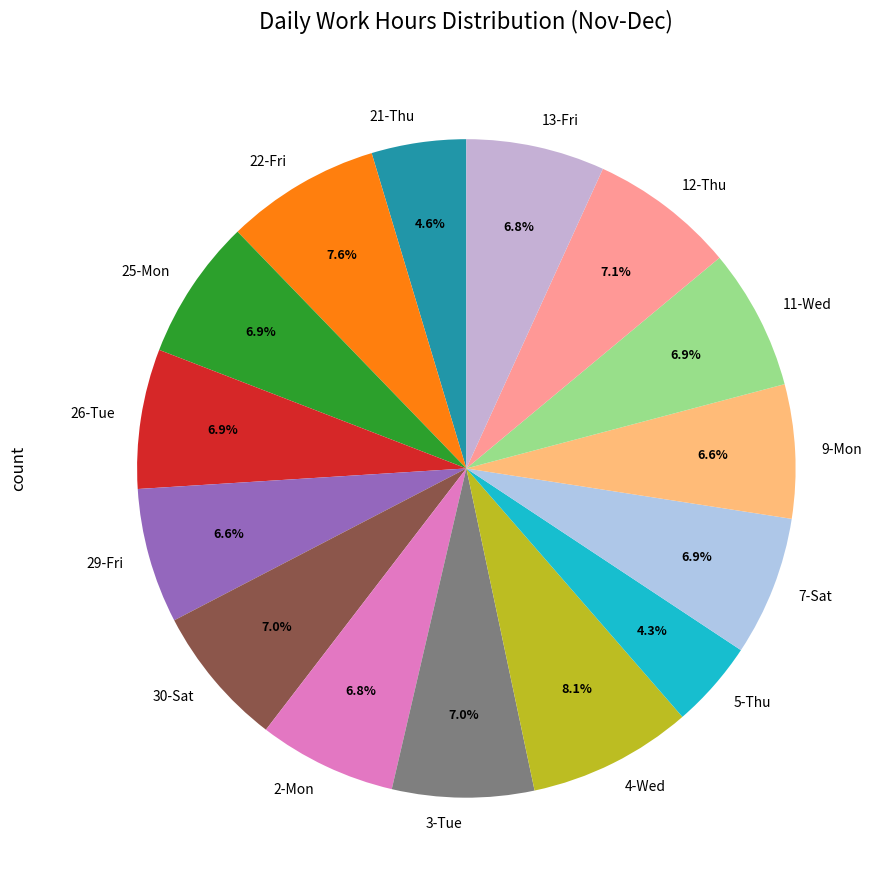

Approximately how many times larger is the value at 11-Wed compared to 21-Thu?

1.5